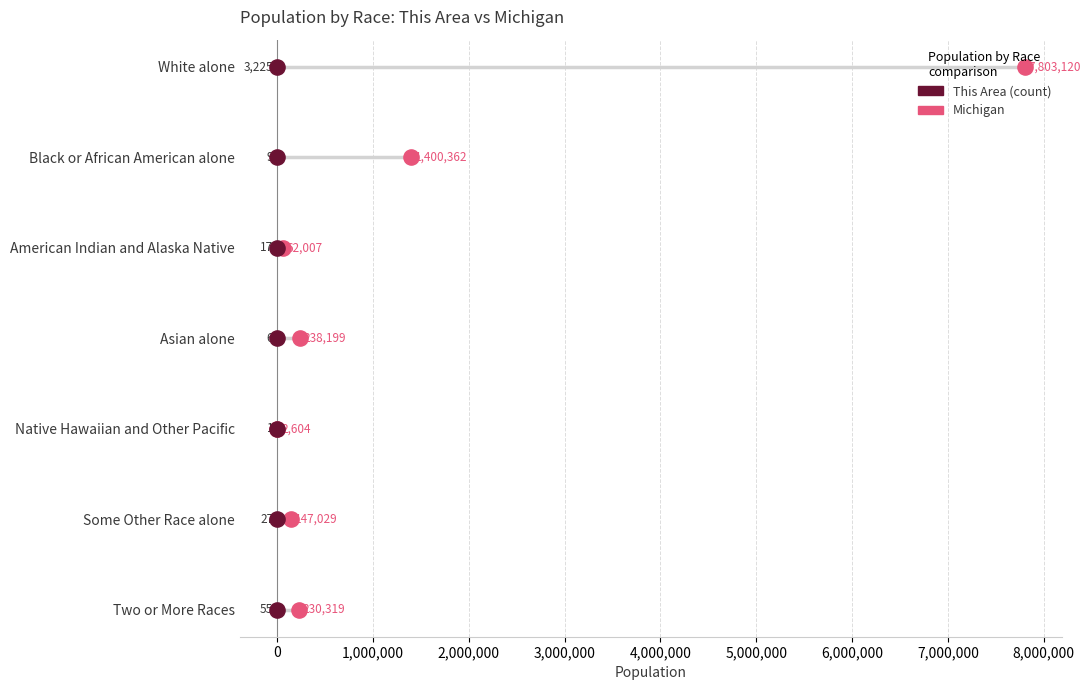

What are all the series names shown in the legend?

Michigan, This Area